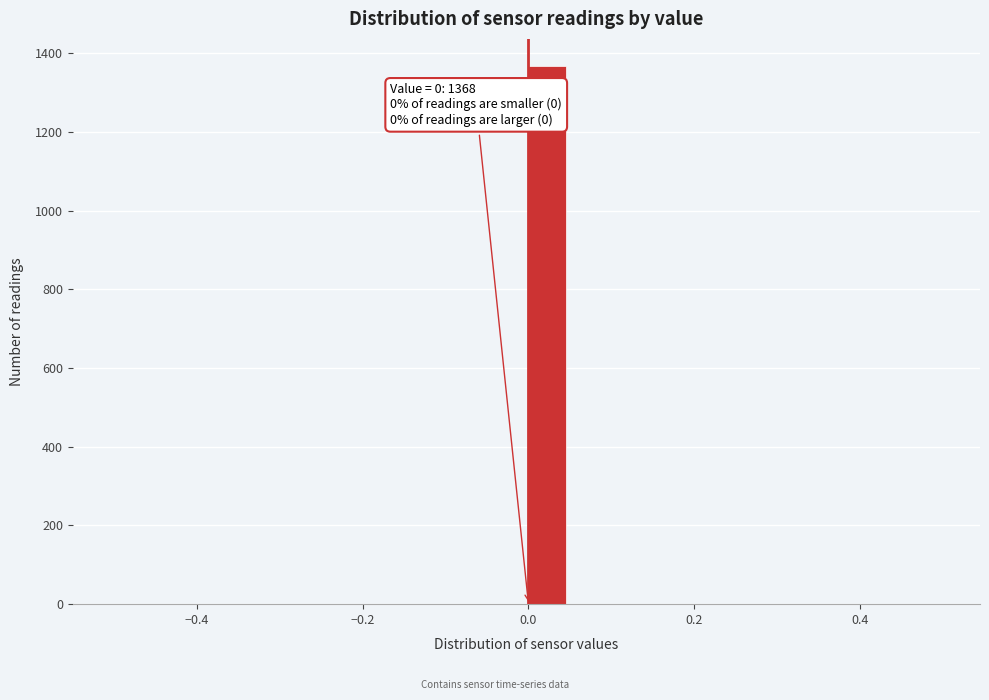

Around what value on the x-axis is the tallest bar? Give the approximate position of its centre, as read against the axis.

0.02